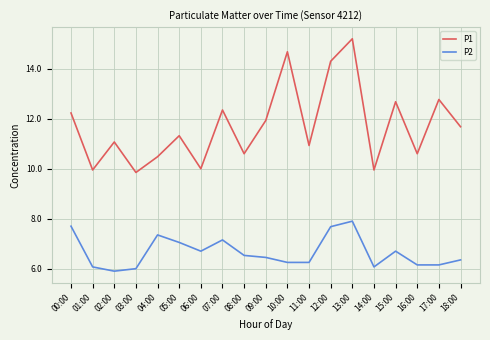

List the series in order of their overall mean, highest first.

P1, P2